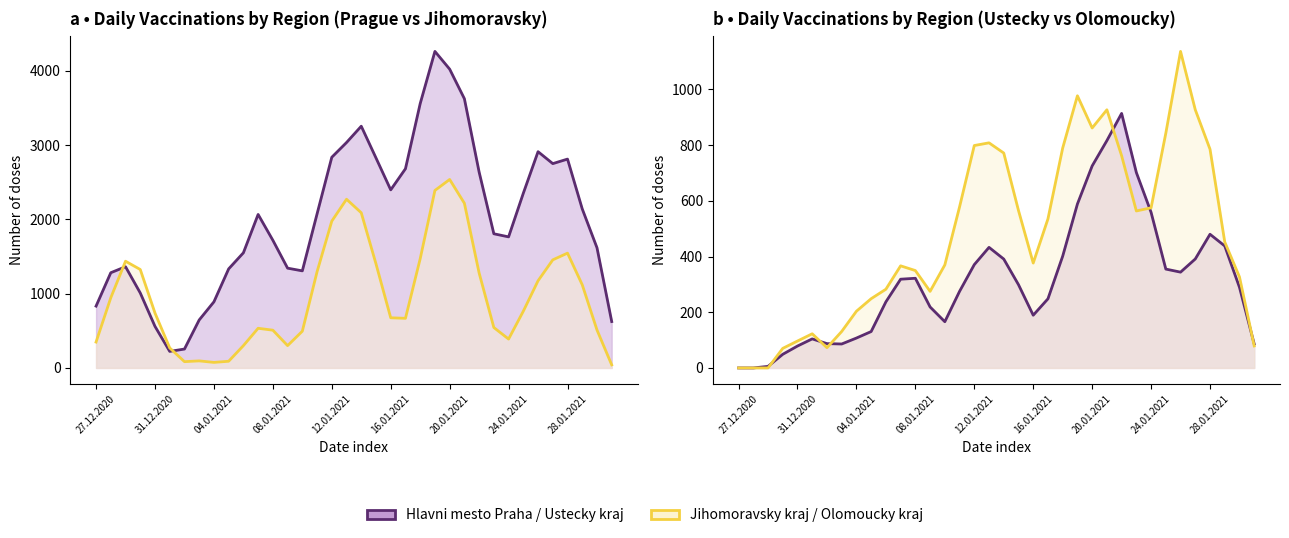

Which series has the largest total across all categories?

Hlavni mesto Praha